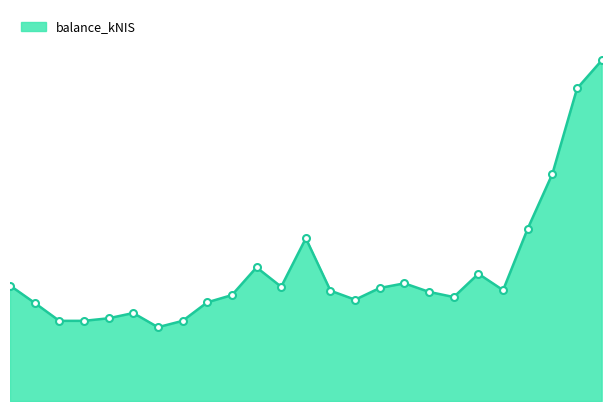

Rank the categories by value from lowest to highest.

2023-12-21, 2023-12-28, 2023-11-23, 2023-11-30, 2023-12-07, 2023-12-14, 2023-11-16, 2024-01-04, 2024-02-15, 2024-03-14, 2024-01-11, 2024-03-07, 2024-02-08, 2024-03-28, 2024-02-22, 2024-01-25, 2023-11-09, 2024-02-29, 2024-03-21, 2024-01-18, 2024-02-01, 2024-04-04, 2024-04-11, 2024-04-18, 2024-04-25